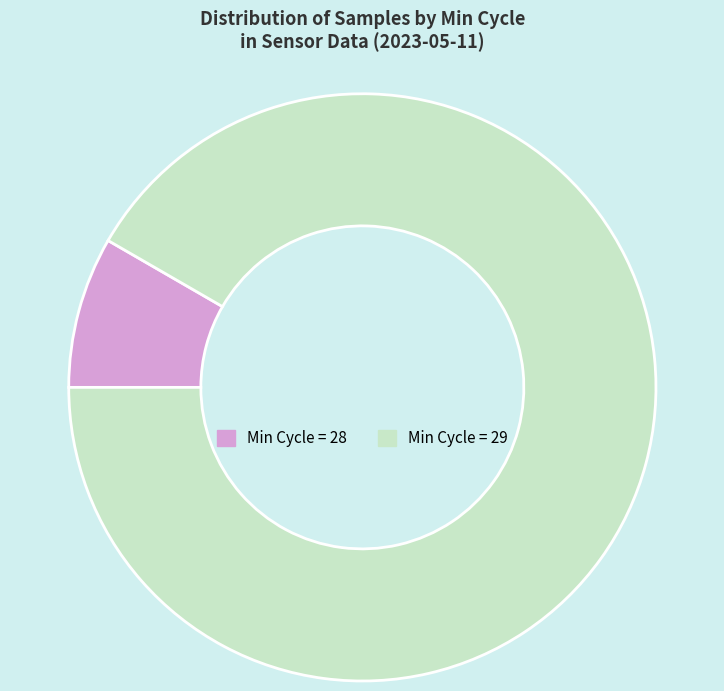

Is the sum of Min Cycle = 29 and Min Cycle = 28 greater than half?

Yes